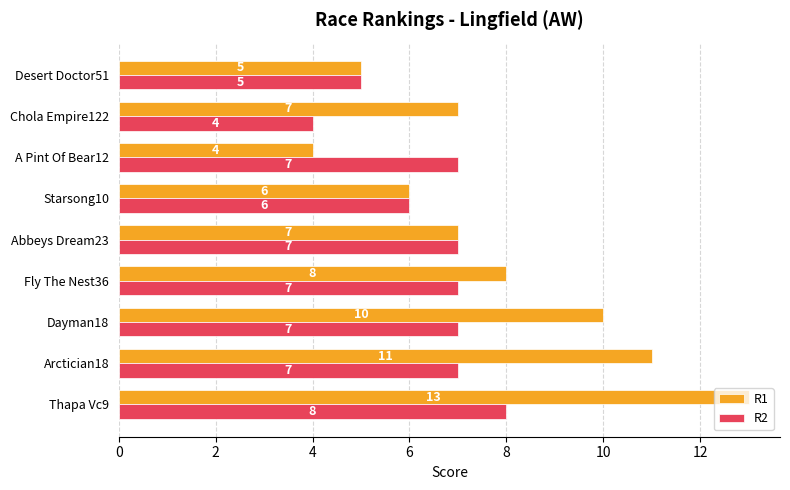

Is the value of R1 at Thapa Vc9 greater than the value of R2 at Abbeys Dream23?

Yes